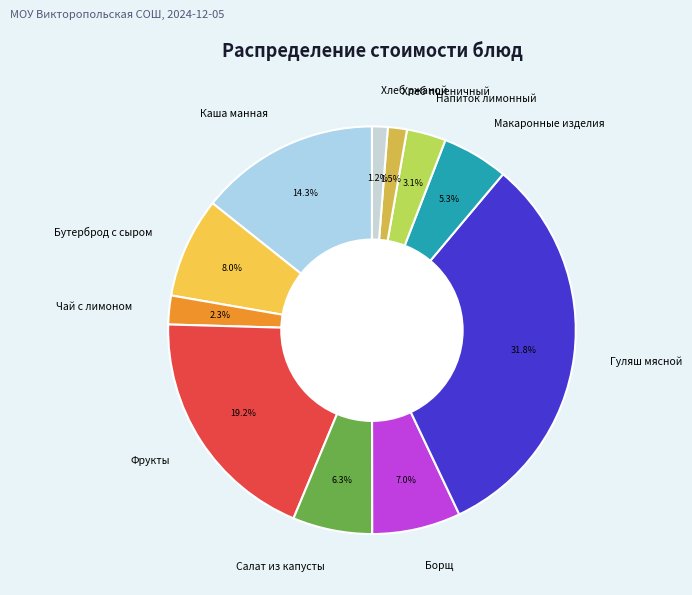

Which has a higher value, Хлеб пшеничный or Борщ?

Борщ